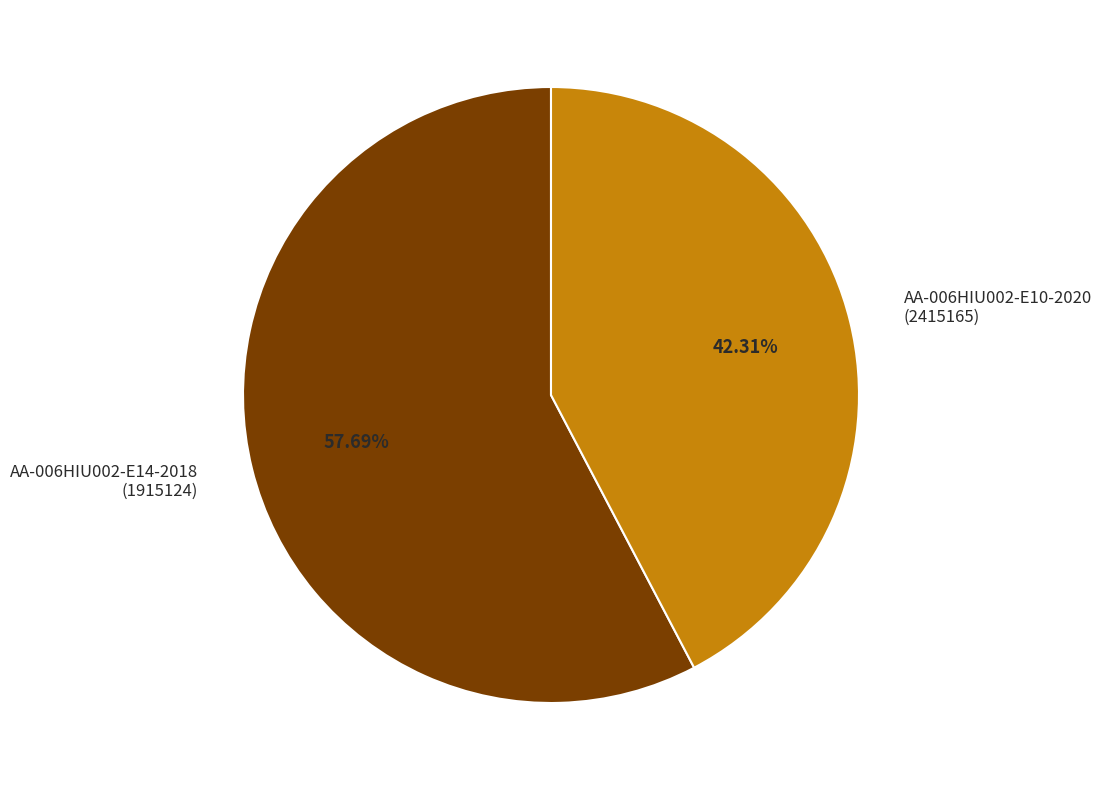

Combined, do AA-006HIU002-E10-2020 (2415165) and AA-006HIU002-E14-2018 (1915124) account for over 50%?

Yes